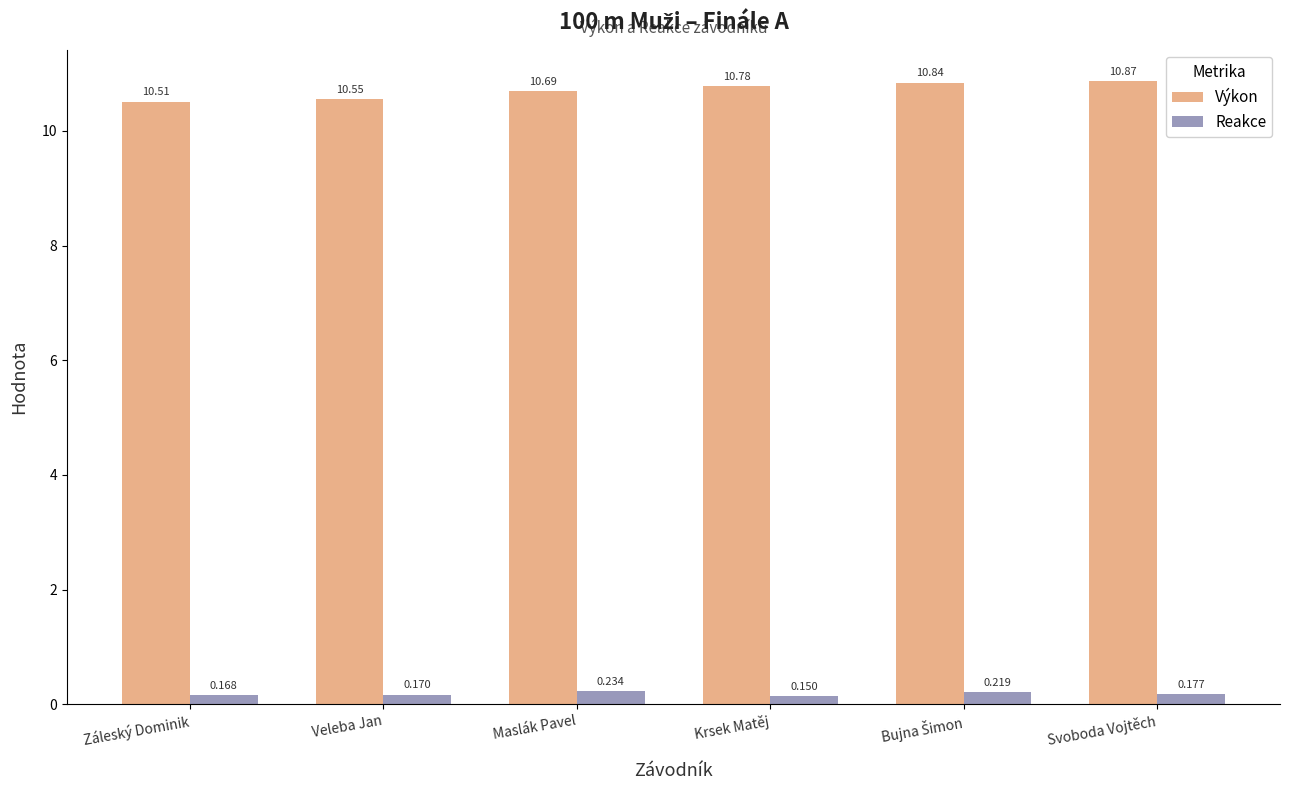

True or false: Výkon has a value of 10.7 at Maslák Pavel.

True